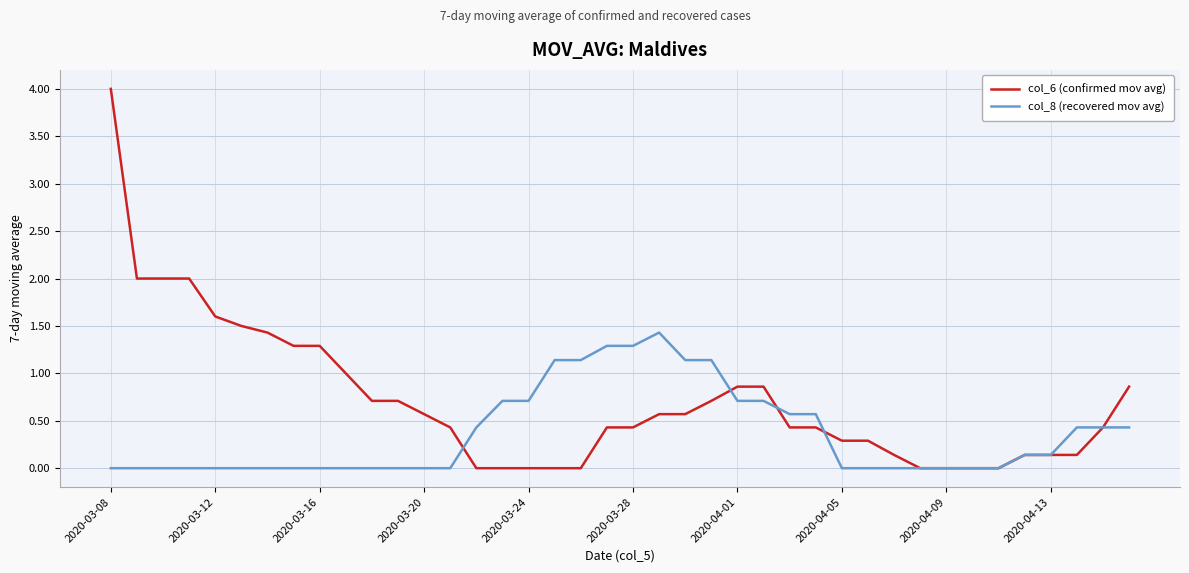

Which series has the largest total across all categories?

col_6 (confirmed mov avg)